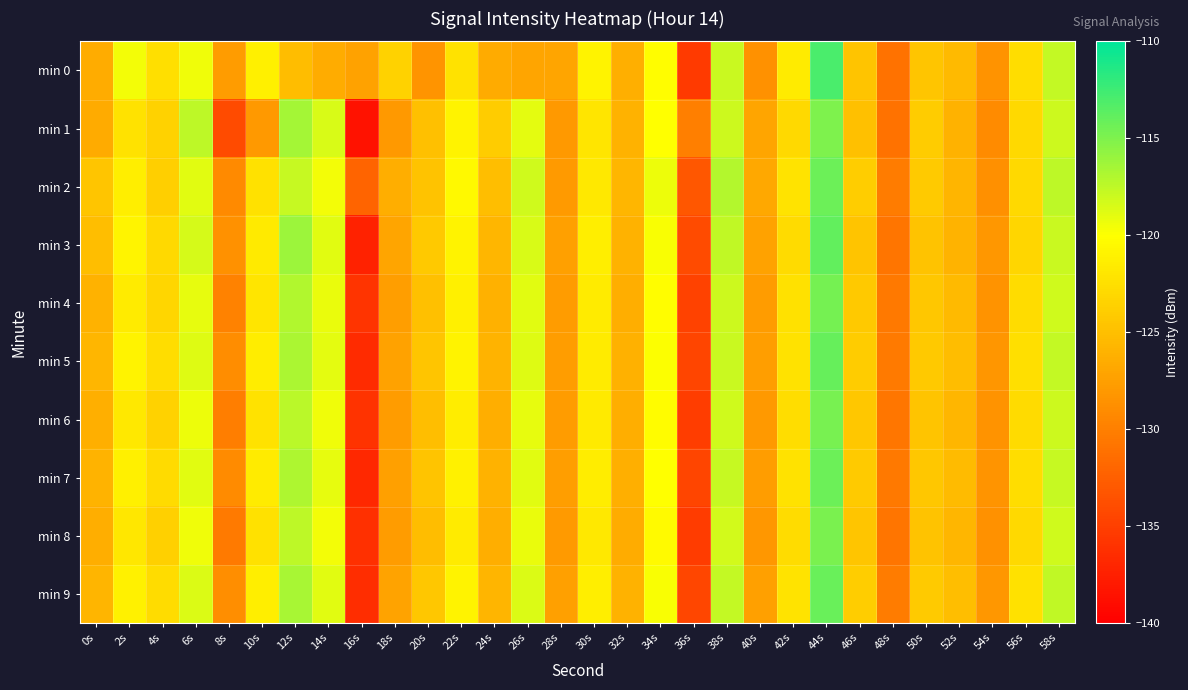

What is the greatest value displayed?

-112.9